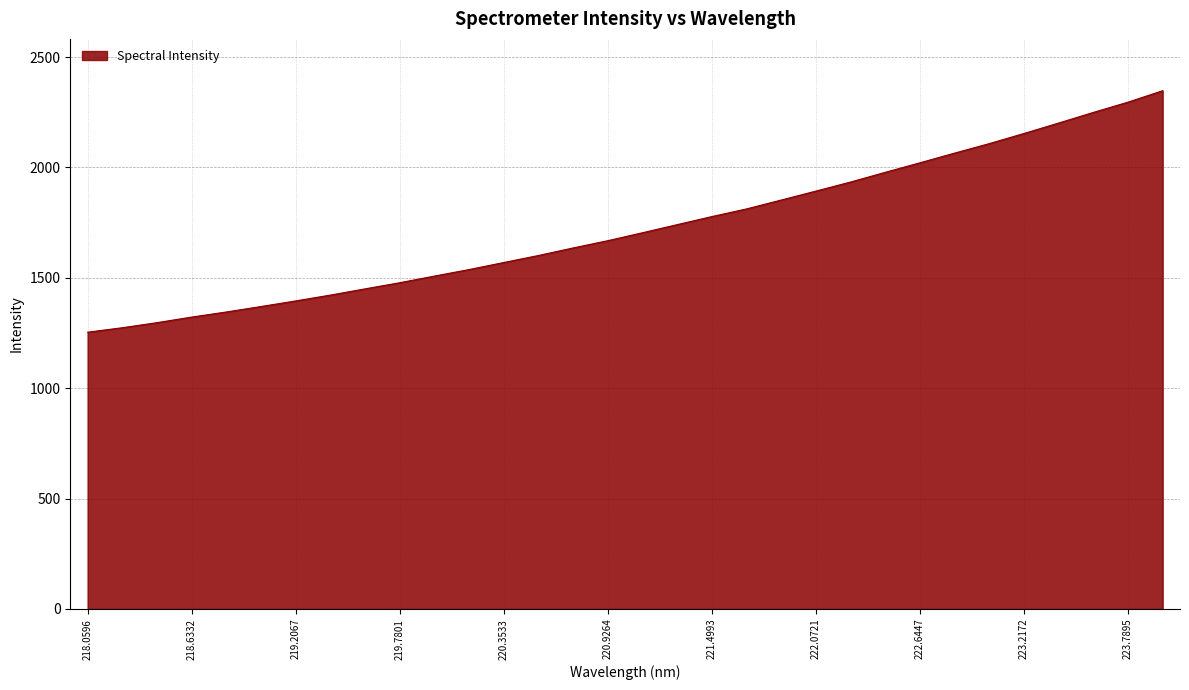

How many lines are shown in the chart?

1